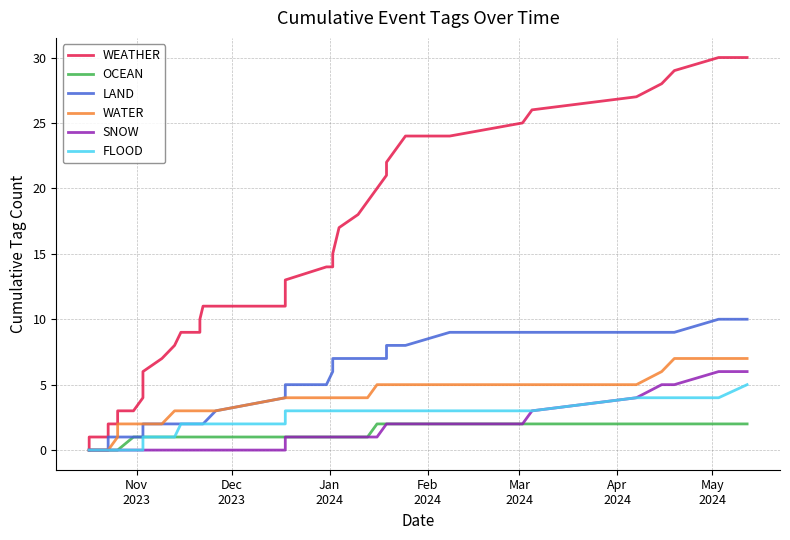

True or false: SNOW and OCEAN intersect in this chart.

False